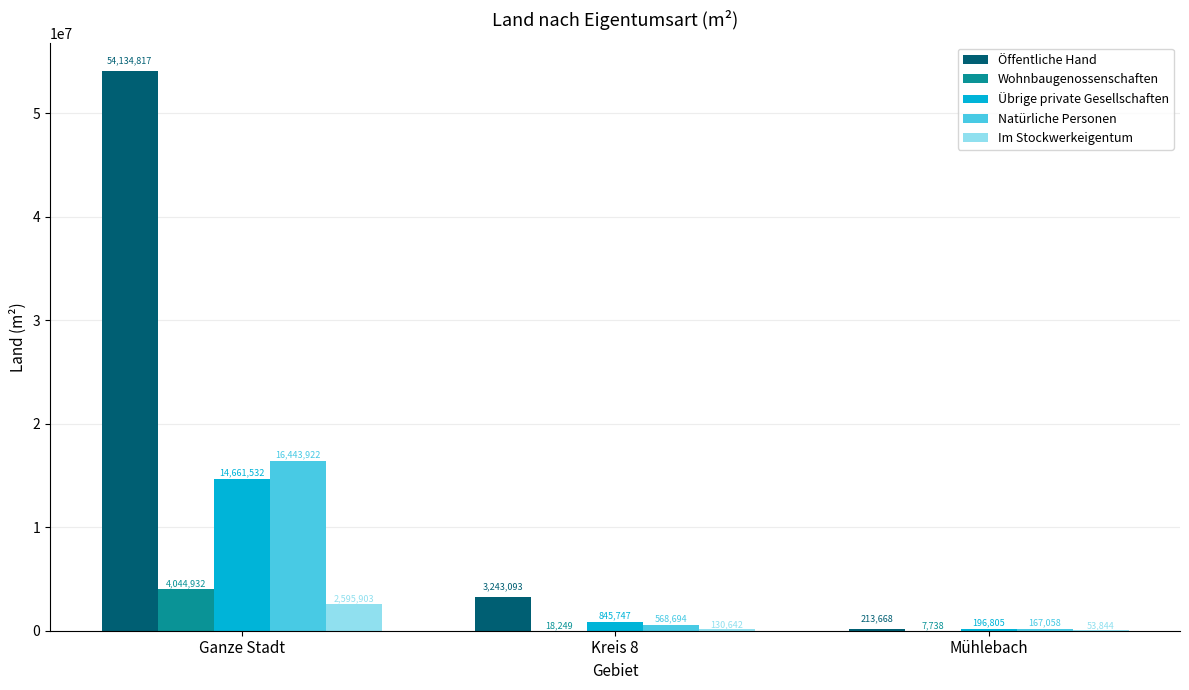

Reading left to right, extract all data points from this chart.

Öffentliche Hand: Ganze Stadt=54134817	Kreis 8=3243093	Mühlebach=213668
Wohnbaugenossenschaften: Ganze Stadt=4044932	Kreis 8=18249	Mühlebach=7738
Übrige private Gesellschaften: Ganze Stadt=14661532	Kreis 8=845747	Mühlebach=196805
Natürliche Personen: Ganze Stadt=16443922	Kreis 8=568694	Mühlebach=167058
Im Stockwerkeigentum: Ganze Stadt=2595903	Kreis 8=130642	Mühlebach=53844